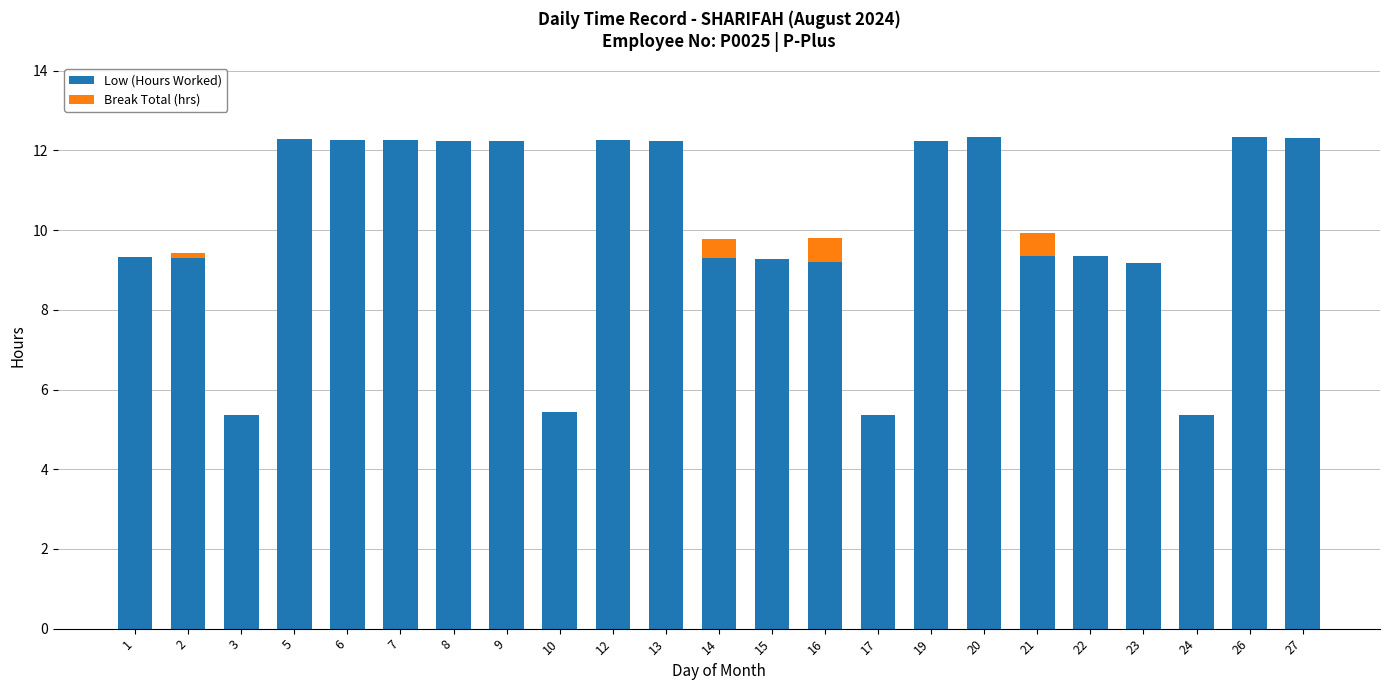

The value of Low (Hours Worked) at 13 is 12.2. True or false?

True